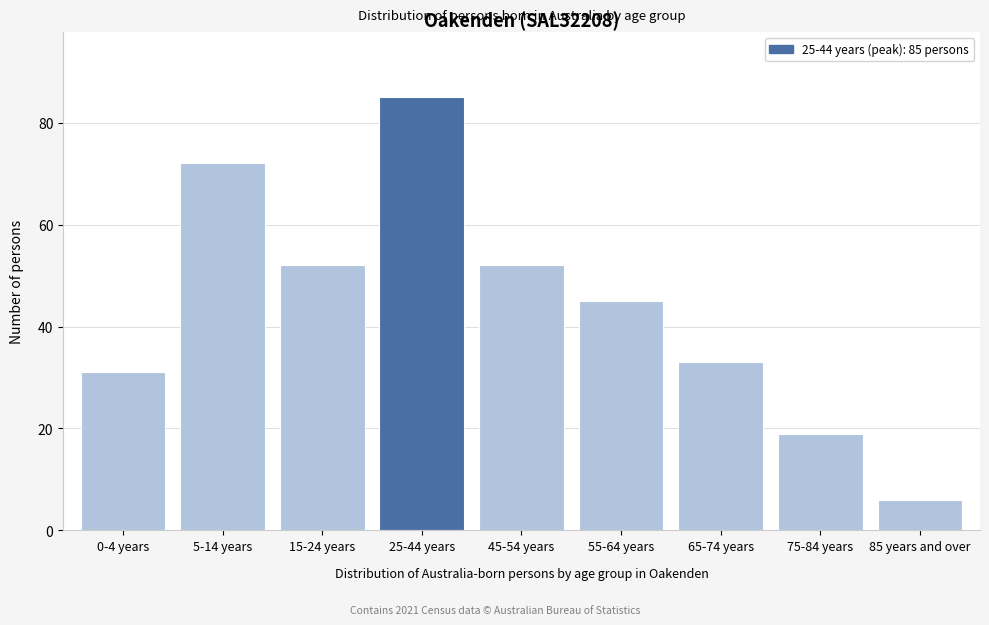

Reading right to left, list all the values displayed in this chart.

6	19	33	45	52	85	52	72	31